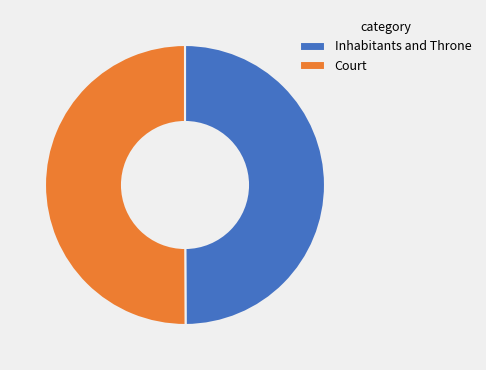

Approximately how many times larger is the value at Court compared to Inhabitants and Throne?

1.0